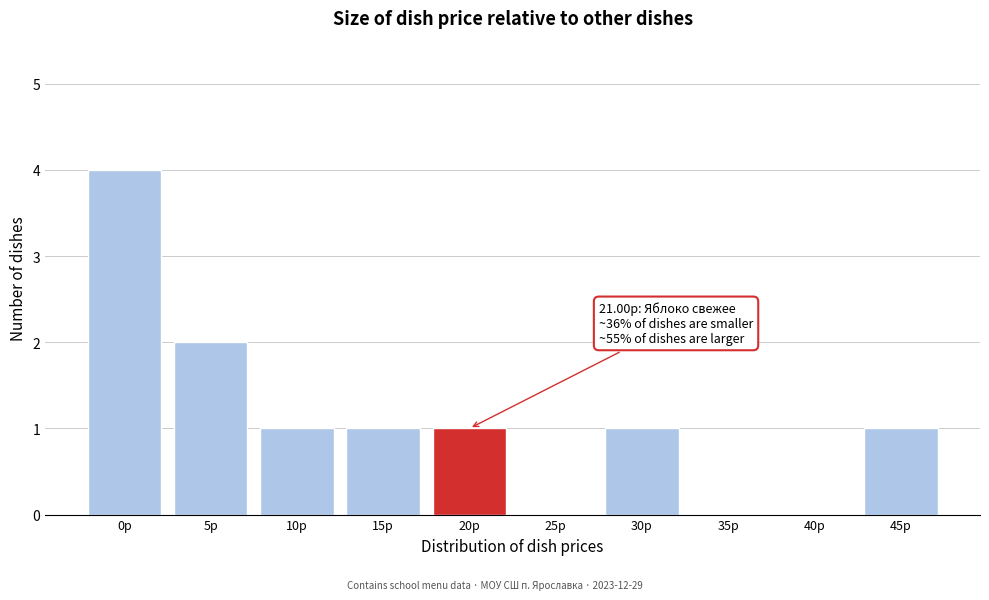

Reading left to right, what are all the values shown in this chart?

0р=4	5р=2	10р=1	15р=1	20р=1	25р=0	30р=1	35р=0	40р=0	45р=1